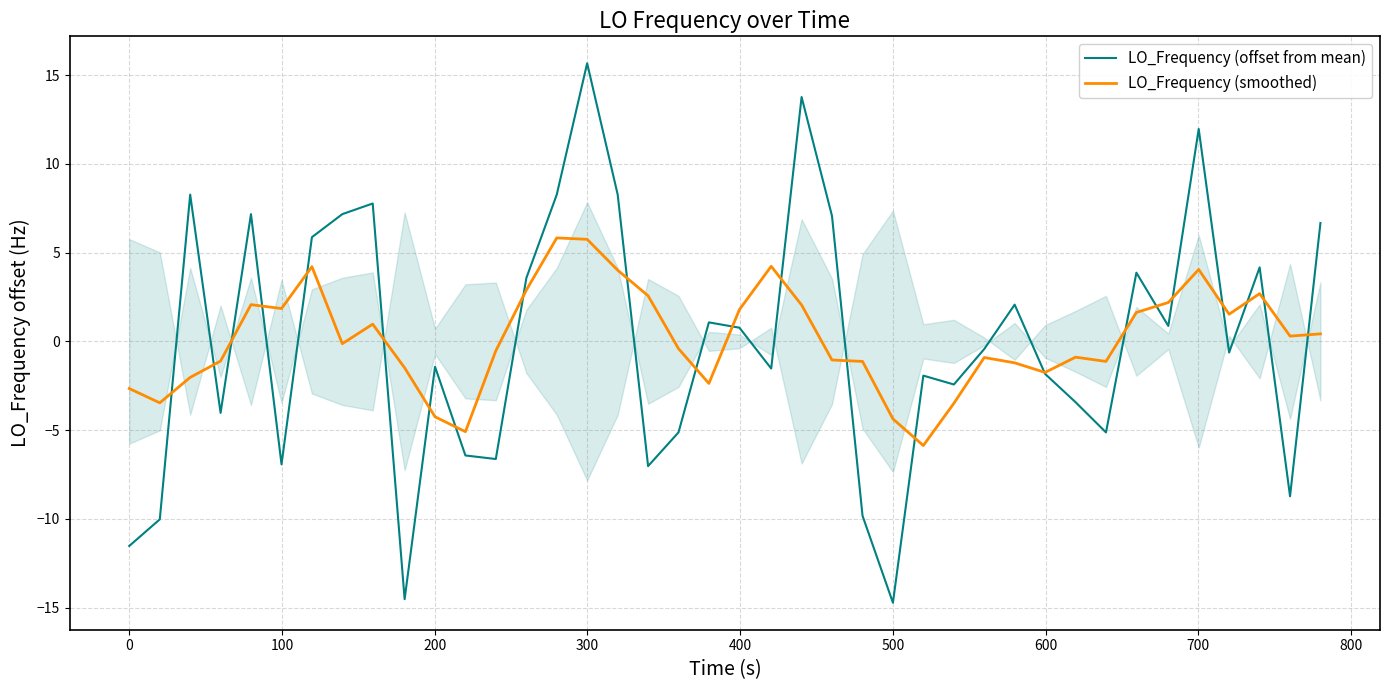

What is the minimum value for LO_Frequency (smoothed)?

-5.9